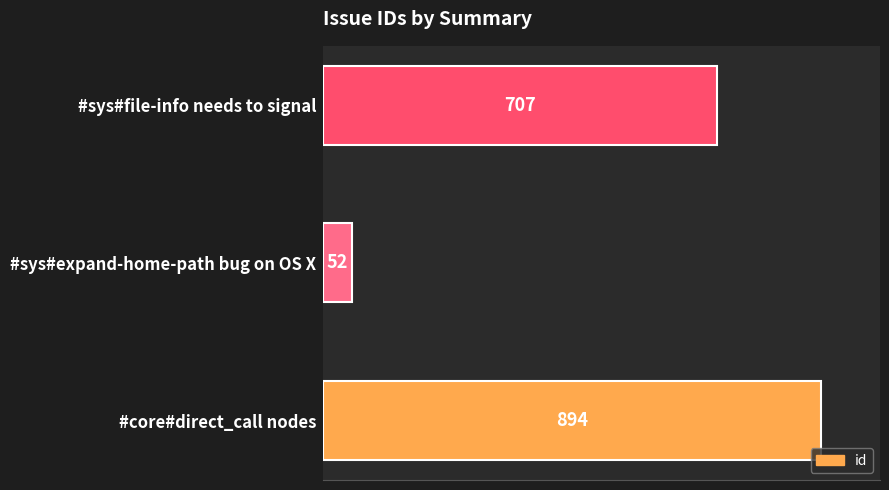

Which category has the lowest value across all series?

#sys#expand-home-path bug on OS X